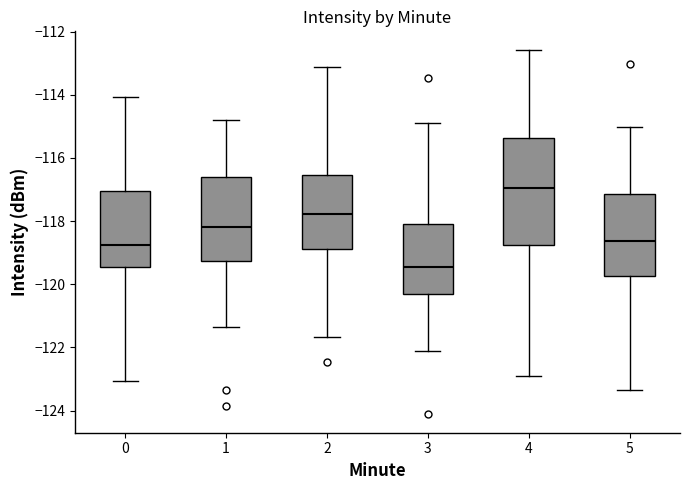

Which box has the highest median line?

4